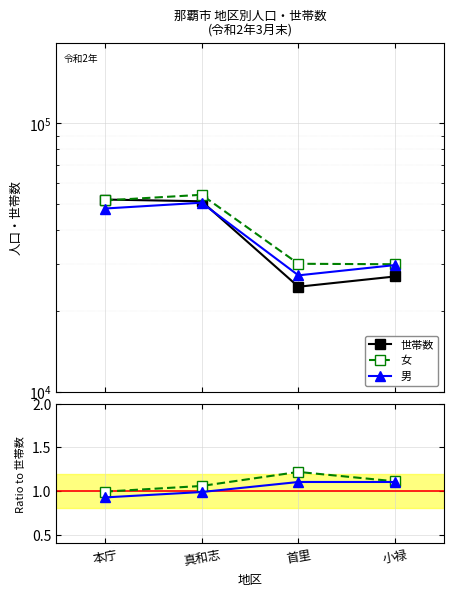

Which category has the lowest value across all series?

本庁